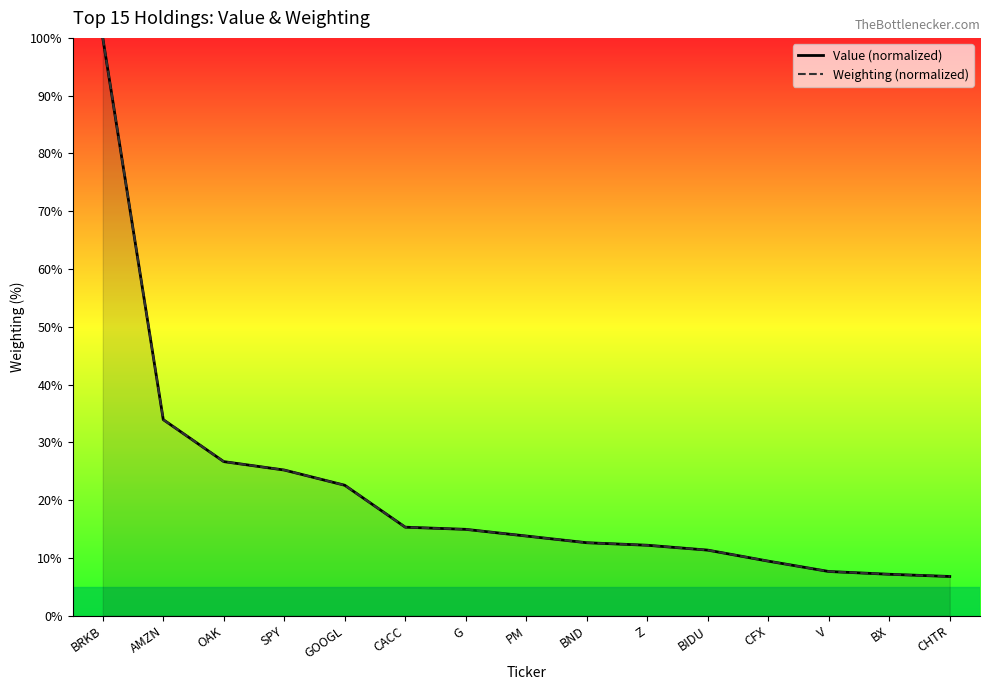

Where does the Weighting (normalized) series first go above 13?

BRKB